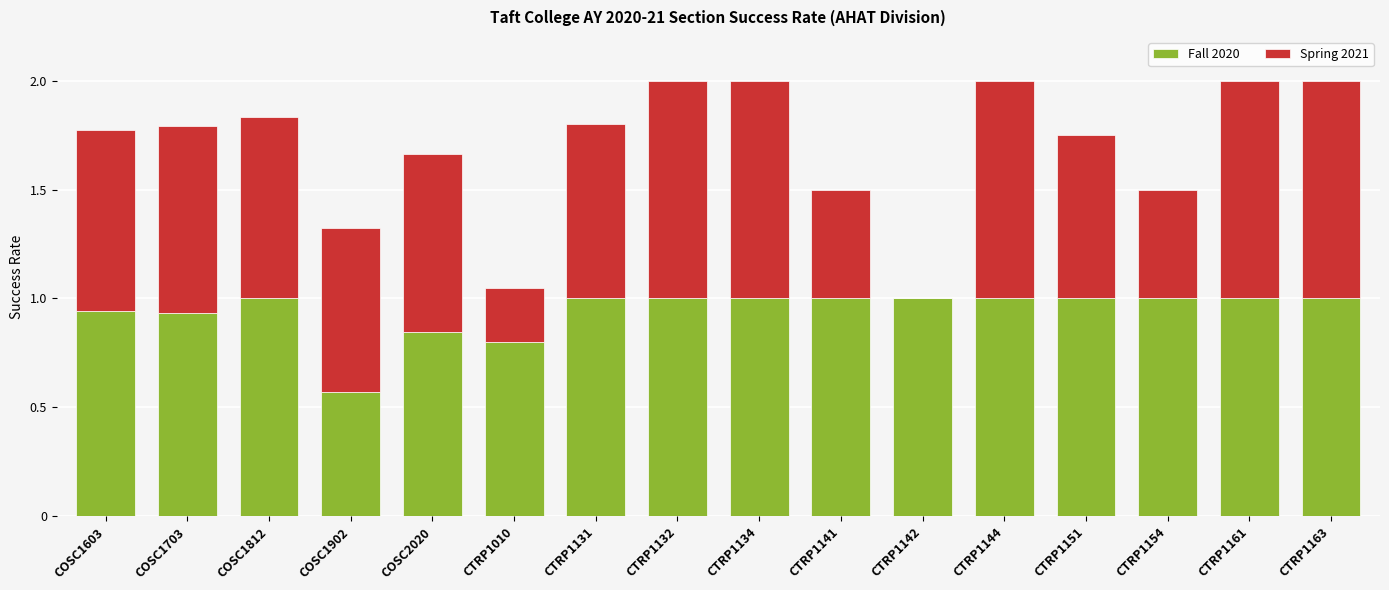

What is the maximum value for Fall 2020?

1.0